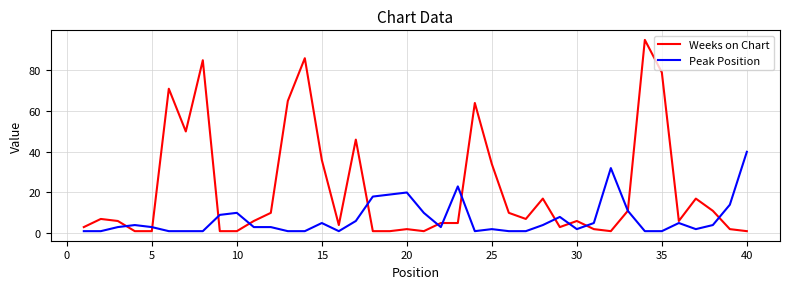

Reading left to right, list all the values displayed in this chart.

Weeks on Chart: 3	7	6	1	1	71	50	85	1	1	6	10	65	86	36	4	46	1	1	2	1	5	5	64	34	10	7	17	3	6	2	1	11	95	79	6	17	11	2	1
Peak Position: 1	1	3	4	3	1	1	1	9	10	3	3	1	1	5	1	6	18	19	20	10	3	23	1	2	1	1	4	8	2	5	32	11	1	1	5	2	4	14	40